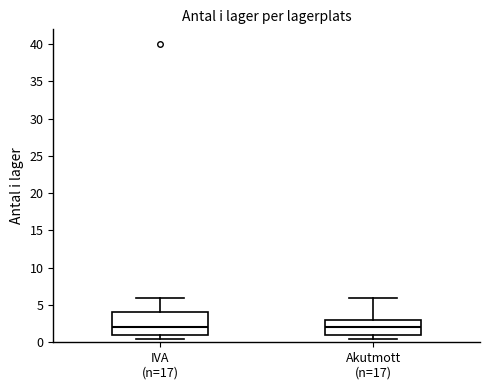

Where does the upper whisker of the box for Akutmott (n=17) end on the y-axis? The values are not printed on the chart, so give them approximately, as read against the axis.

6.0